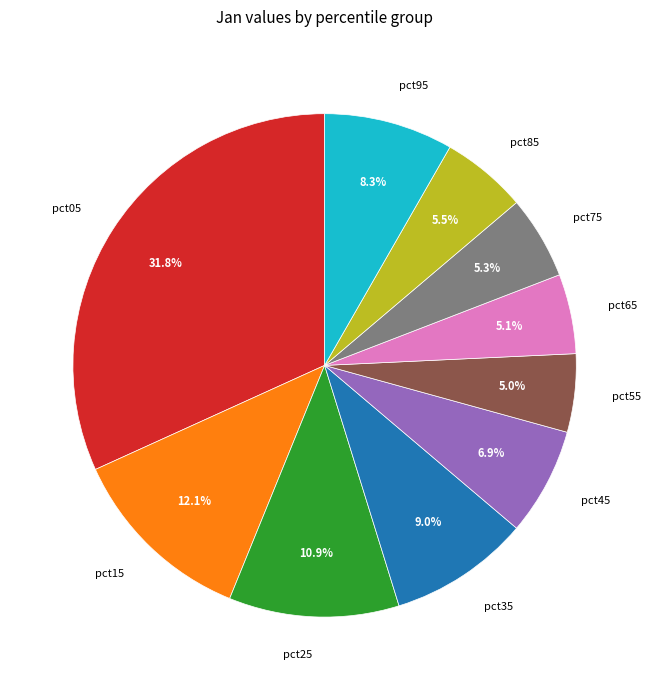

Which category has the biggest portion of the pie?

pct05